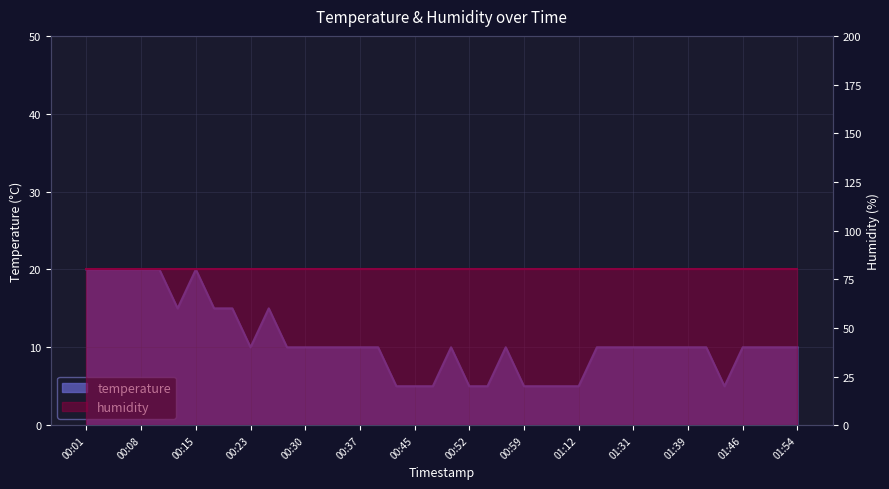

Reading left to right, transcribe all the data shown in this chart.

20.0	20.0	20.0	20.0	20.0	15.0	20.0	15.0	15.0	10.0	15.0	10.0	10.0	10.0	10.0	10.0	10.0	5.0	5.0	5.0	10.0	5.0	5.0	10.0	5.0	5.0	5.0	5.0	10.0	10.0	10.0	10.0	10.0	10.0	10.0	5.0	10.0	10.0	10.0	10.0